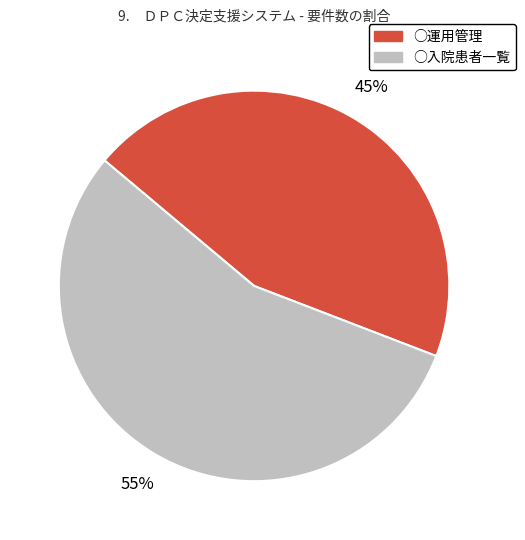

Is there a majority slice in this chart?

Yes